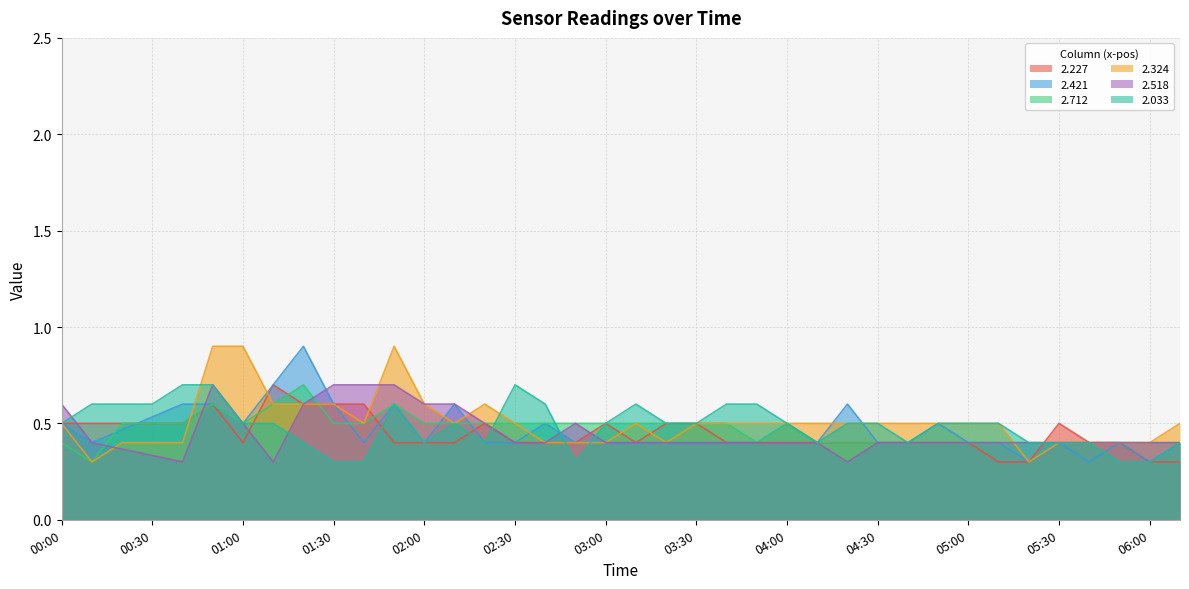

The 2.033 series shows 0.5 at 04:30. True or false?

True